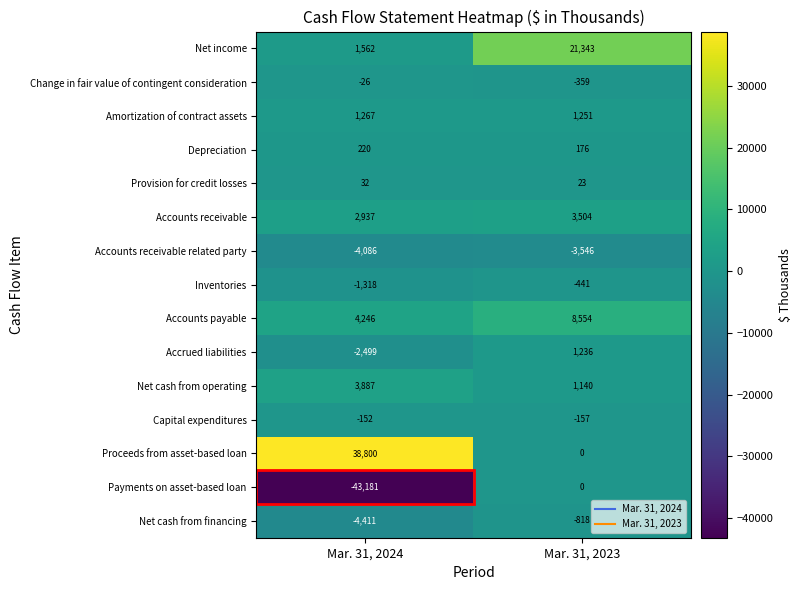

What is the difference between the Depreciation values at Mar. 31, 2023 and Mar. 31, 2024?

44